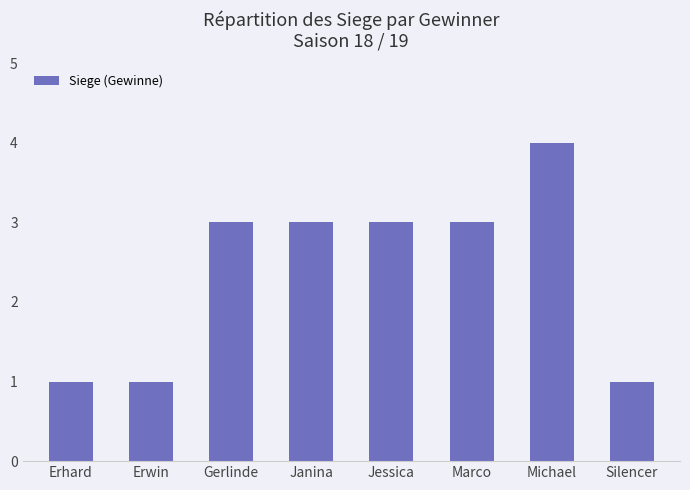

What is the change in value from Erwin to Janina?

+2